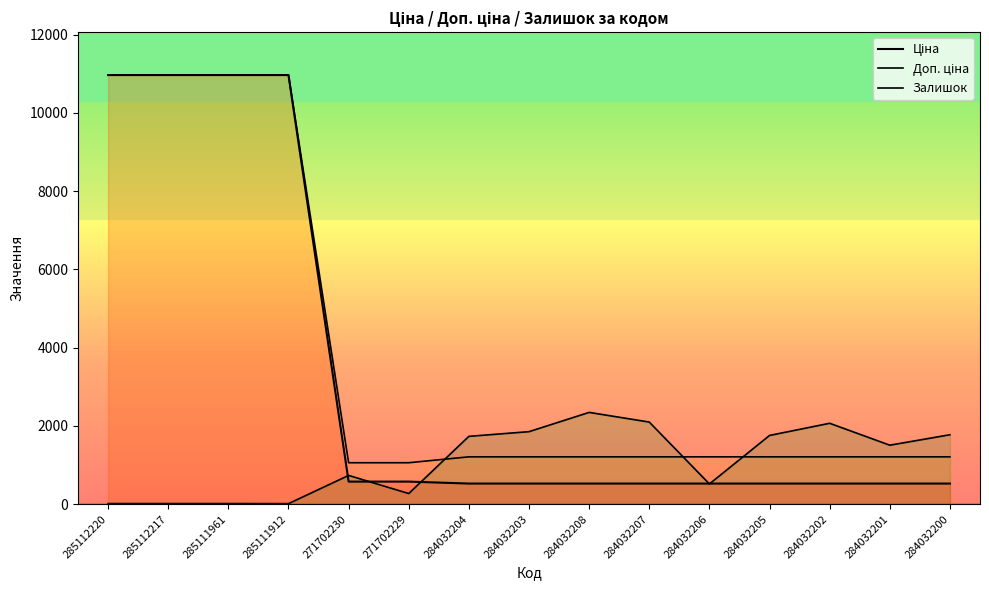

List the labels in order of Ціна value, smallest first.

284032204, 284032203, 284032208, 284032207, 284032206, 284032205, 284032202, 284032201, 284032200, 271702230, 271702229, 285112220, 285112217, 285111961, 285111912